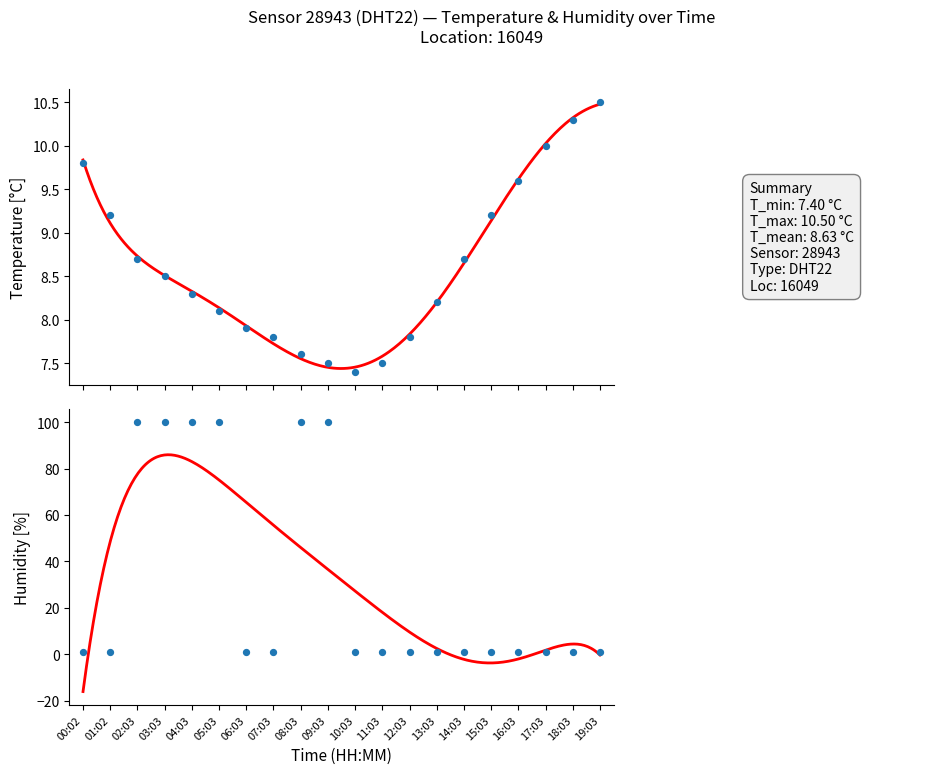

At which category is the sum across all series the highest?

02:03